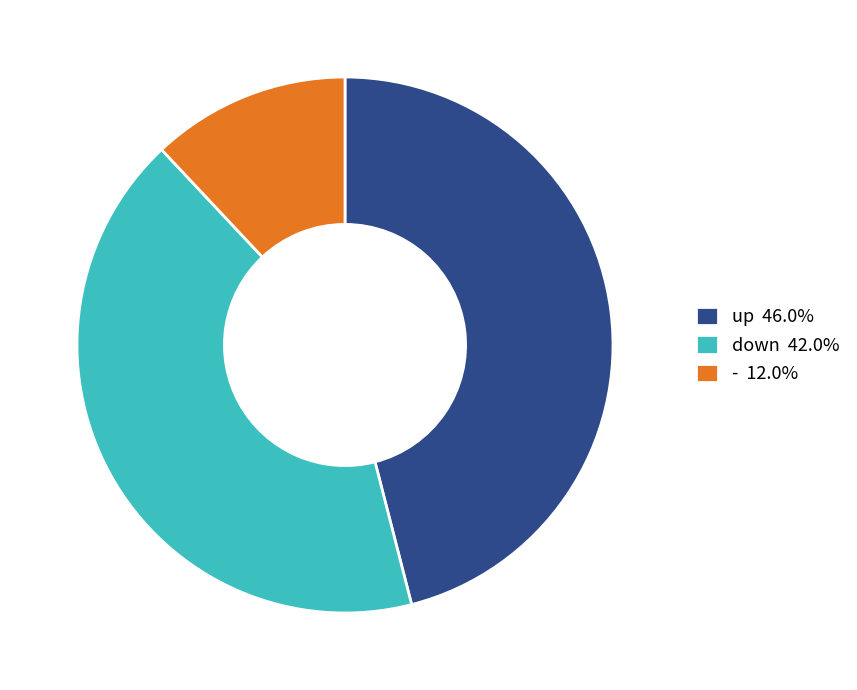

Combined, do down 42.0% and up 46.0% account for over 50%?

Yes